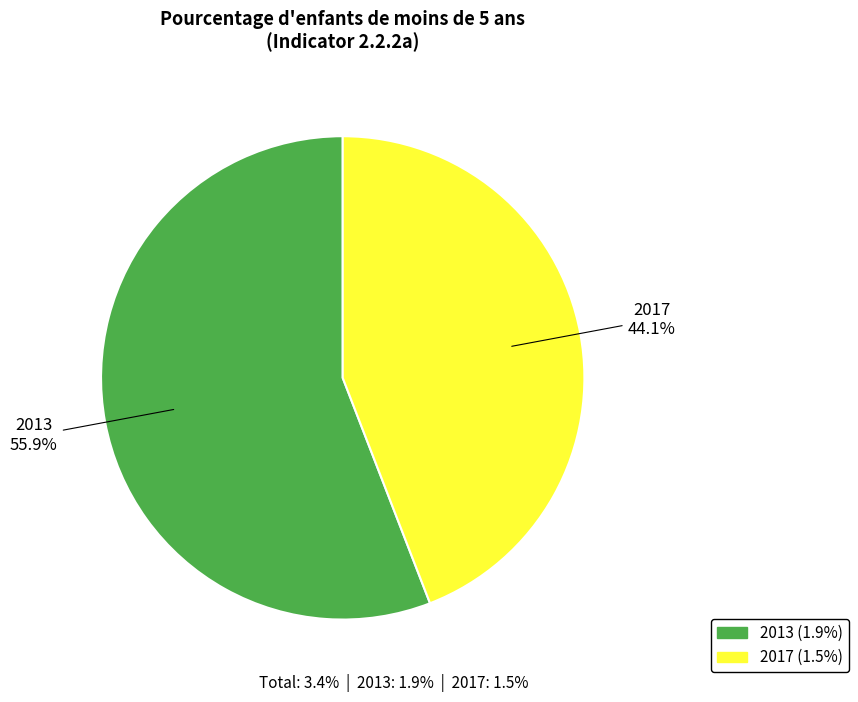

True or false: 2017 accounts for 44% of the total.

True